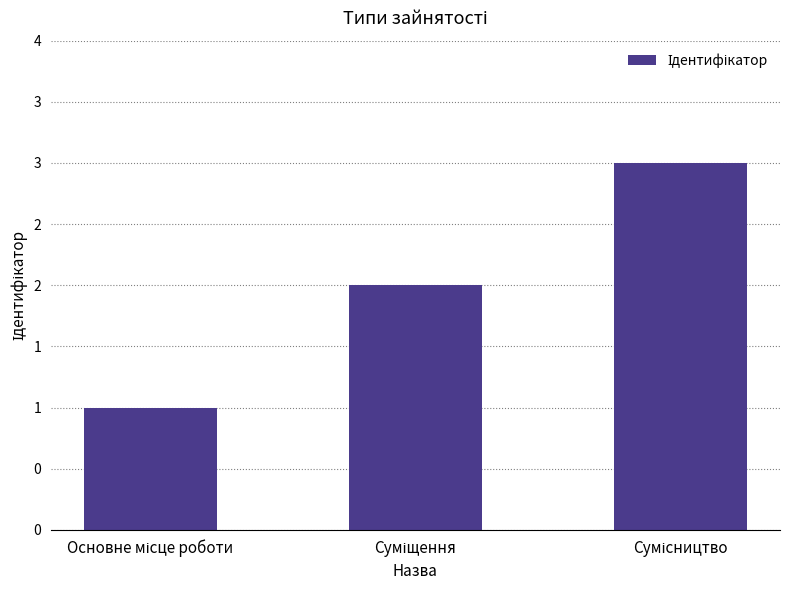

What is the maximum value shown in the chart?

3